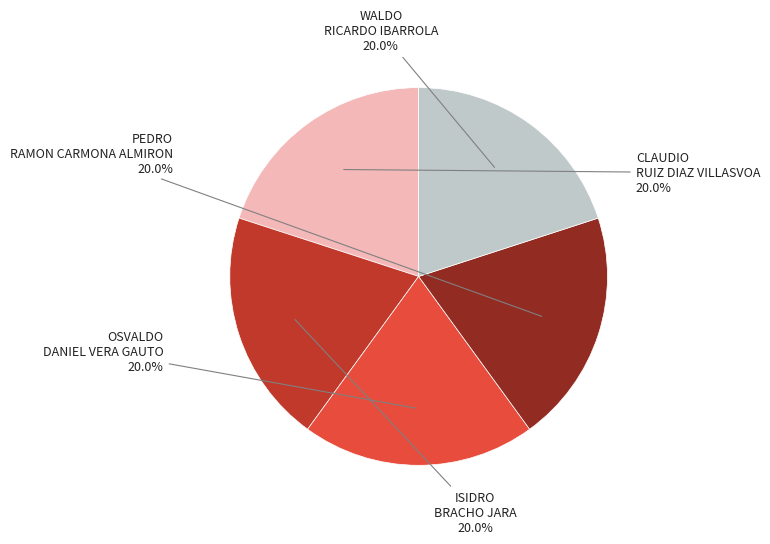

Approximately how many times larger is the value at ISIDRO BRACHO JARA compared to PEDRO RAMON CARMONA ALMIRON?

1.0